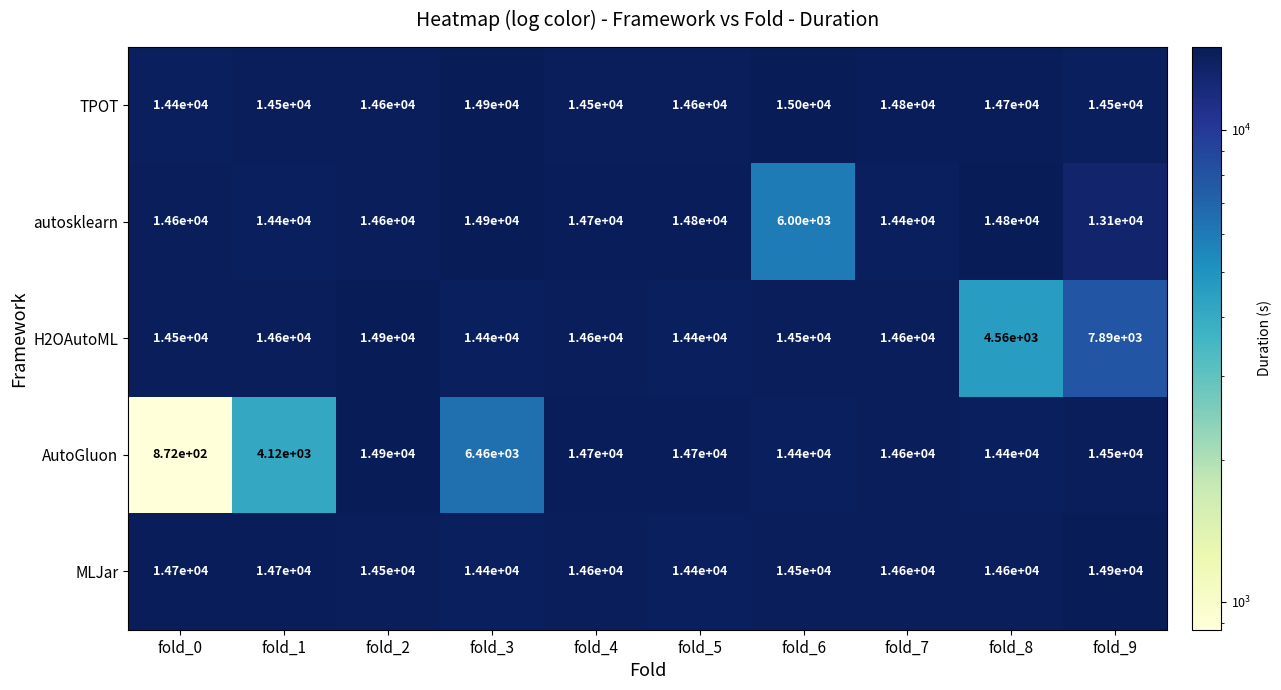

At how many categories does at least one series exceed 5533?

10